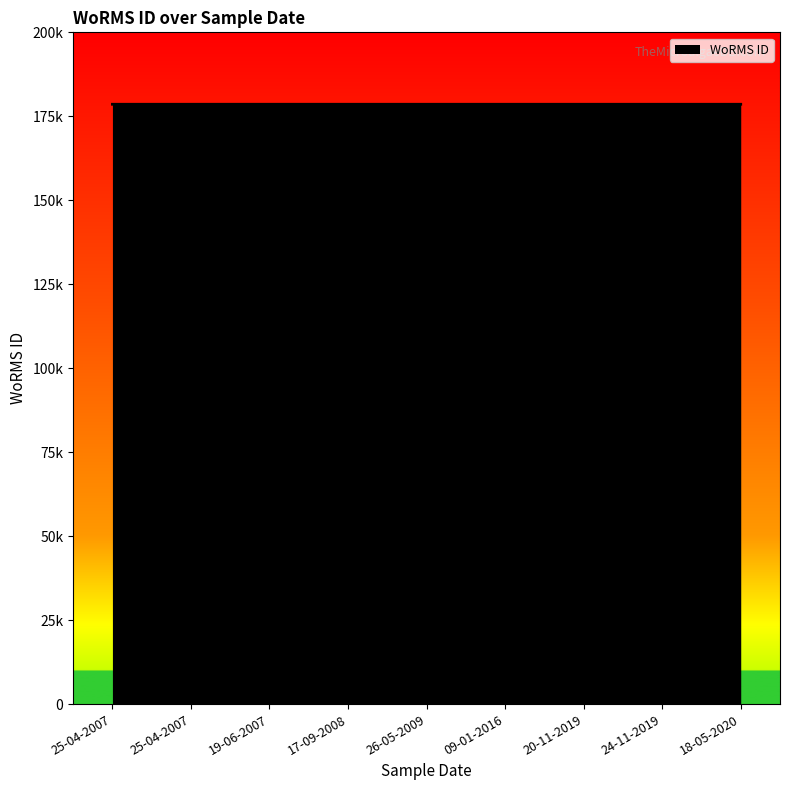

Does the chart display data point markers on the line(s)?

No